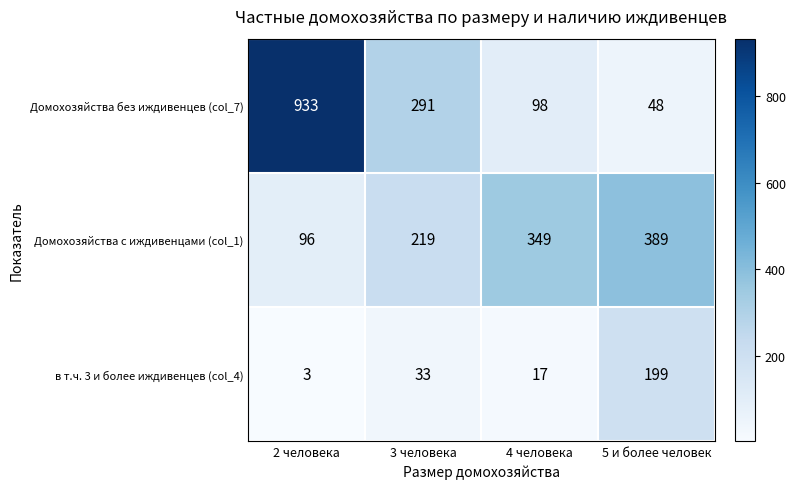

The value of Домохозяйства с иждивенцами (col_1) at 2 человека is 96. True or false?

True